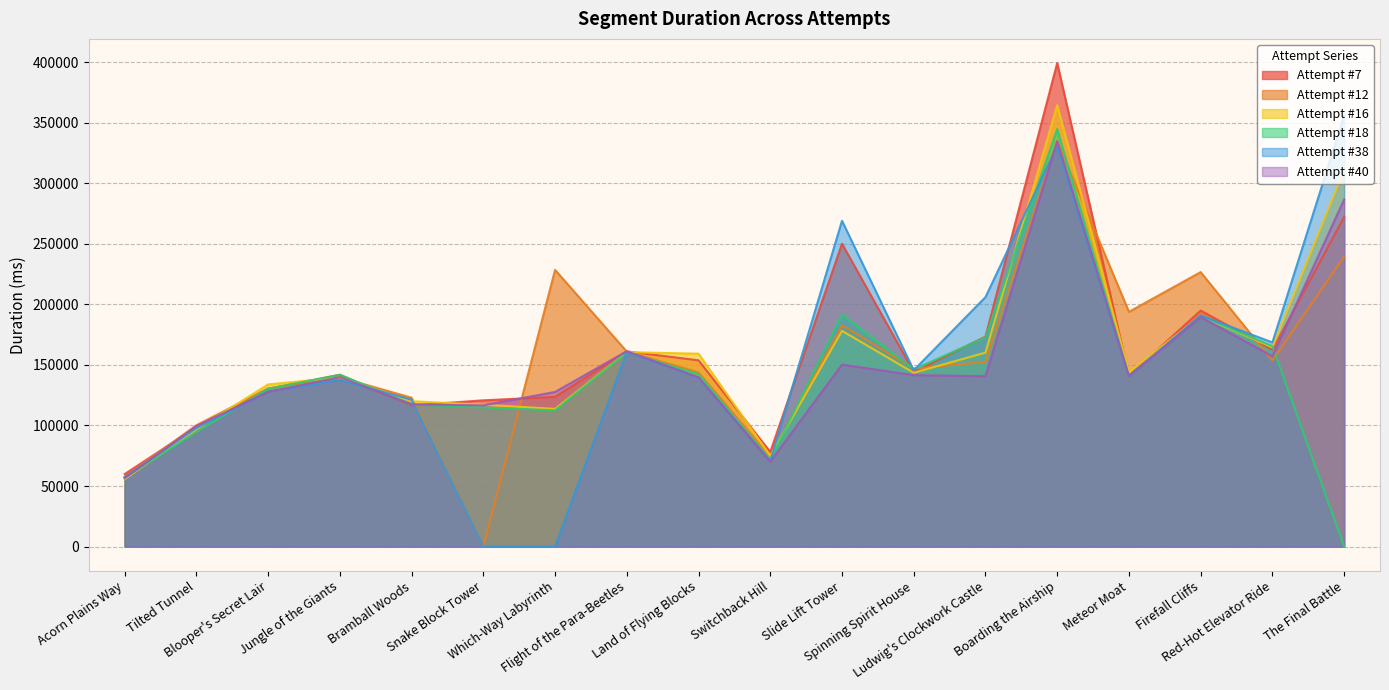

What is the difference between the Attempt #18 values at Red-Hot Elevator Ride and Ludwig's Clockwork Castle?

7136